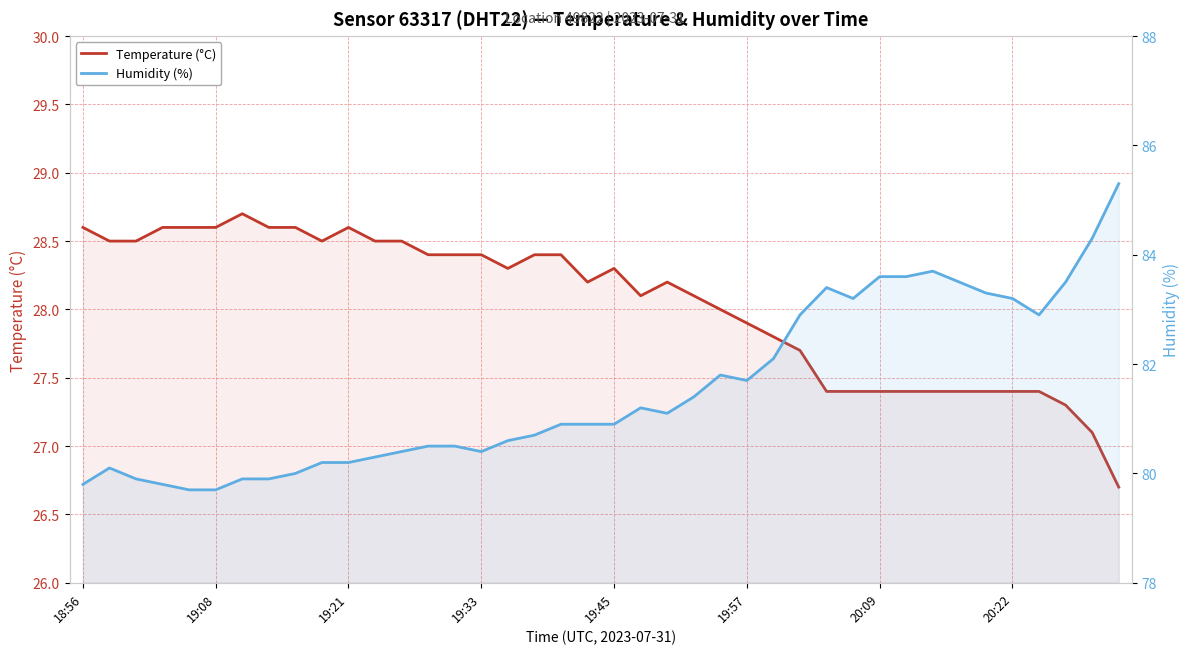

Rank the series by their maximum value, from lowest to highest.

Temperature (°C), Humidity (%)